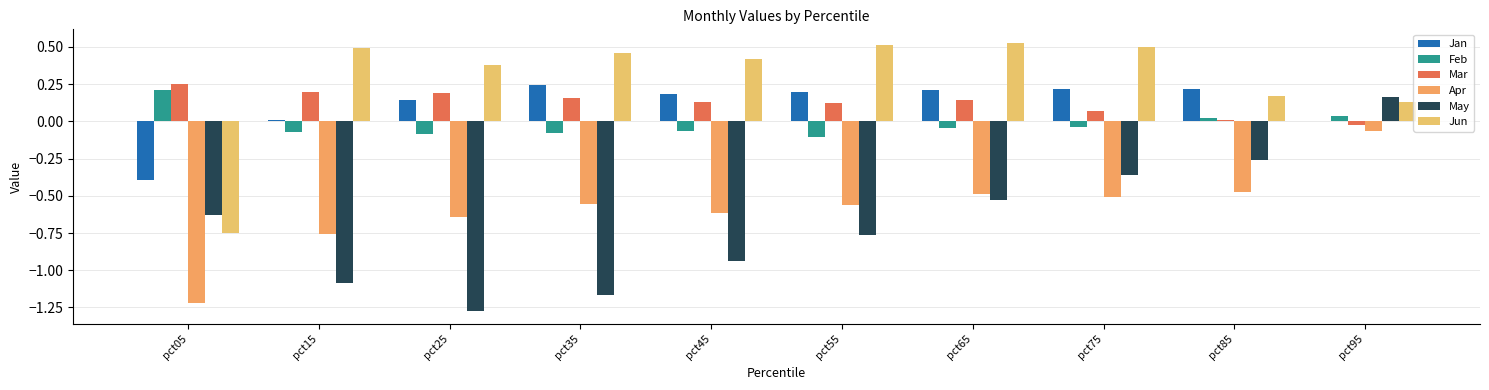

What is the spread (max minus min) of values at pct45?

1.4